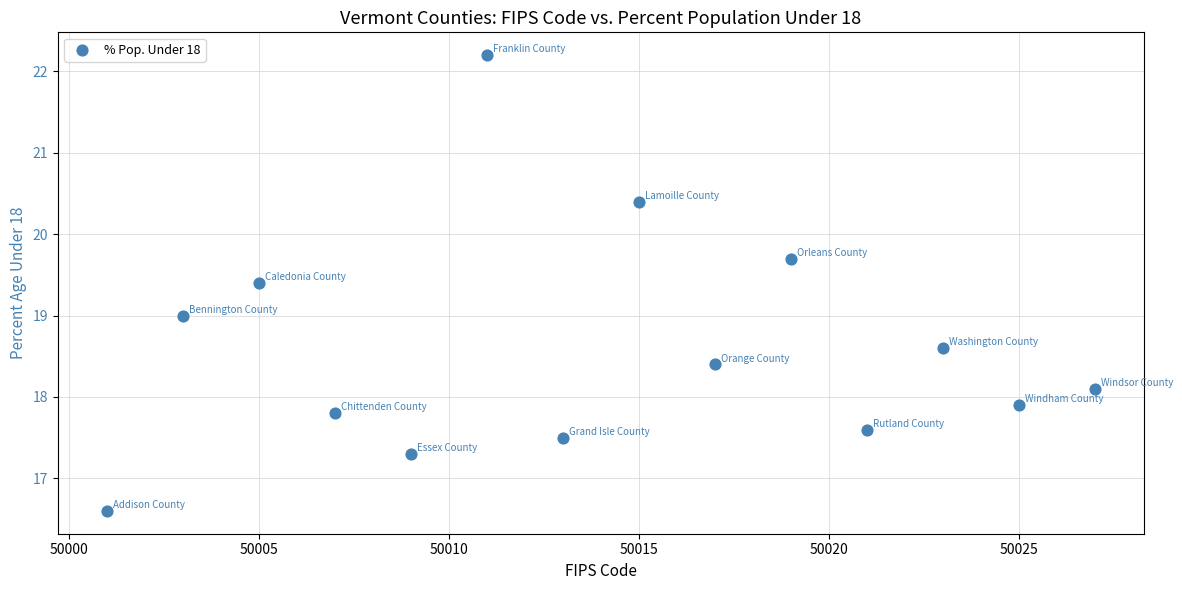

What is the range of X values (max minus min)?

26.0